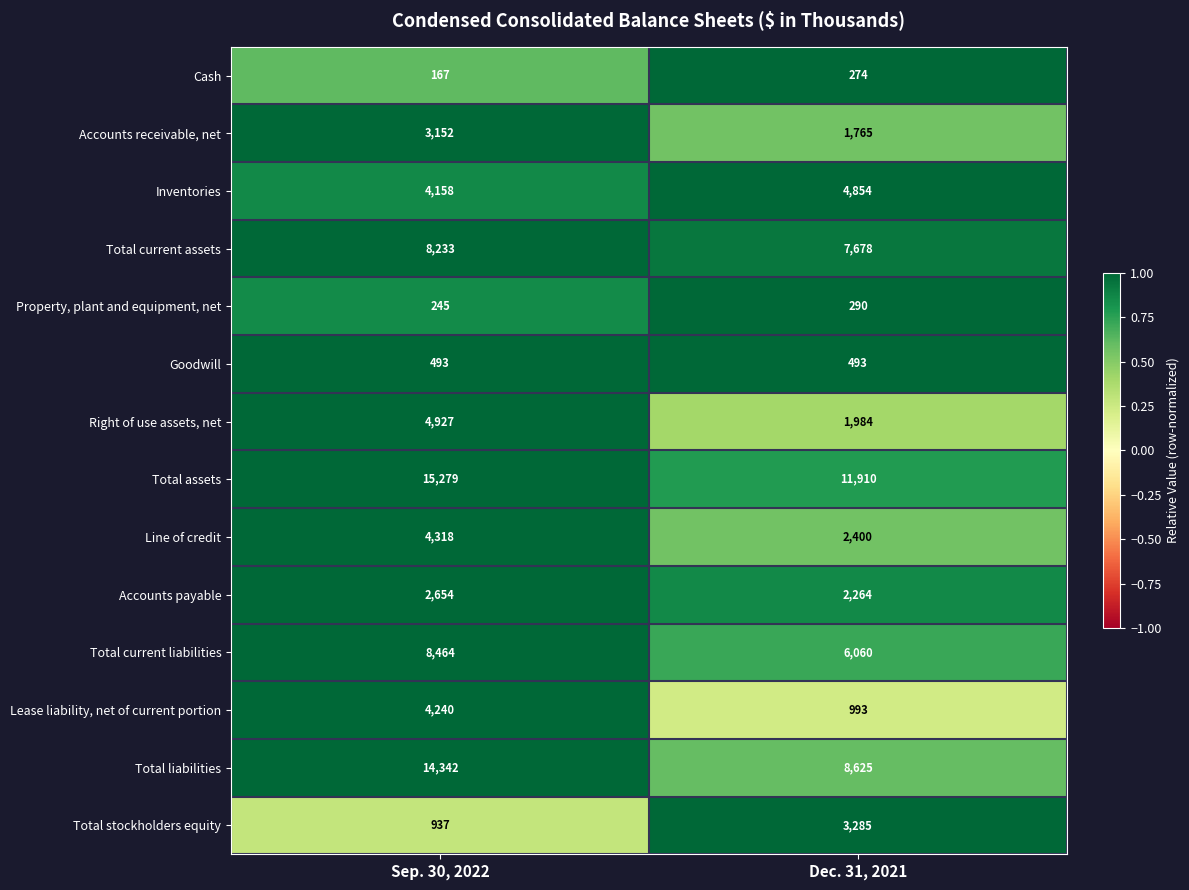

What is the total value across all series at Dec. 31, 2021?

52875